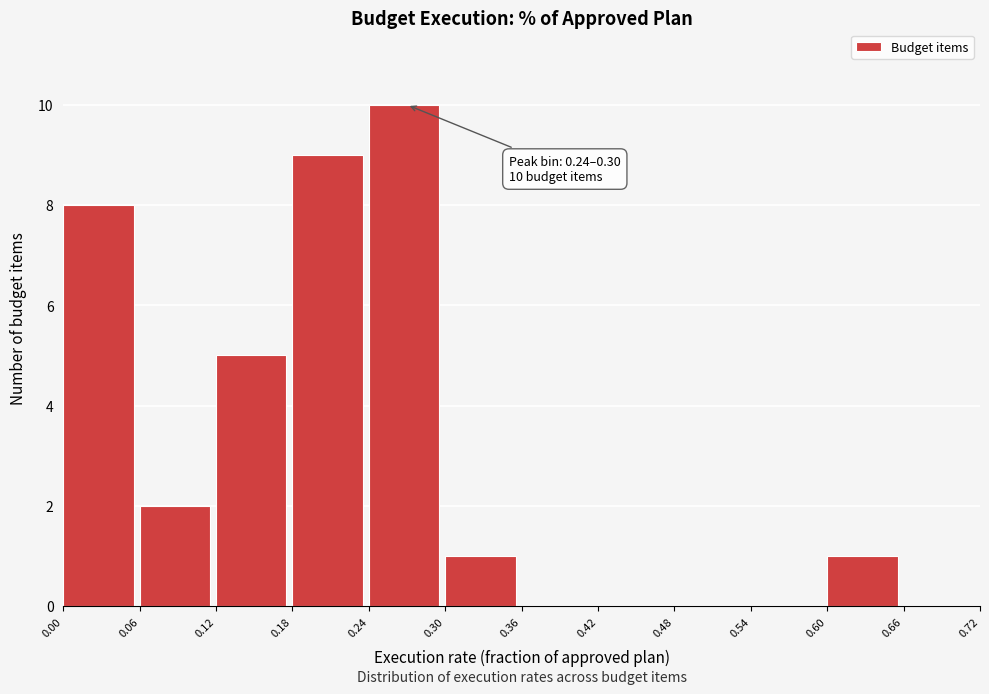

Which range on the x-axis has the tallest bar?

0.24 to 0.30